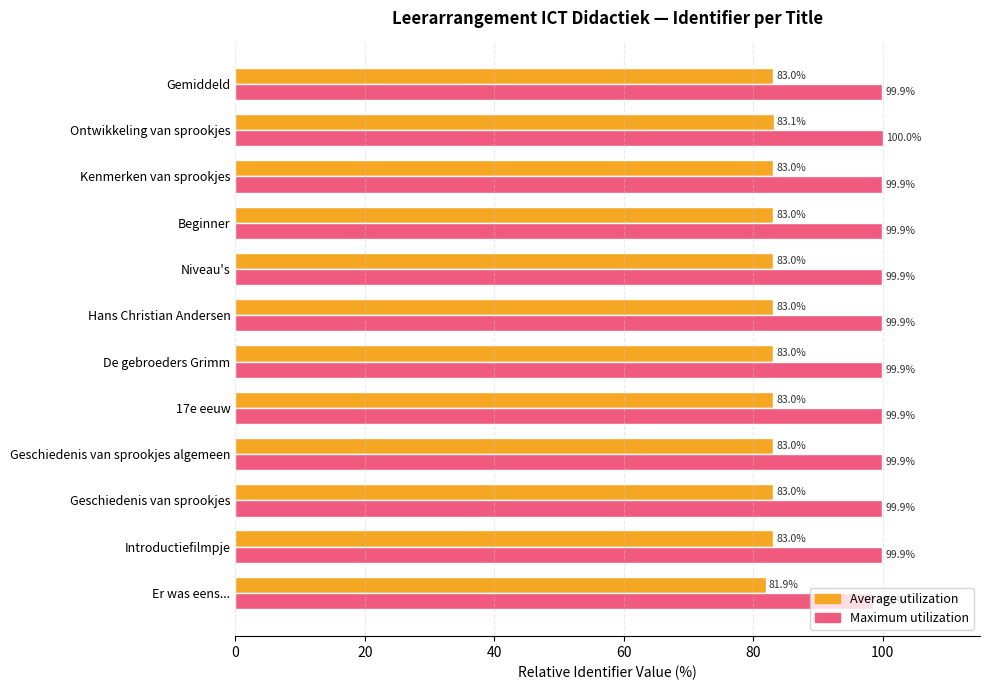

How many values in the Maximum utilization series exceed 99?

11